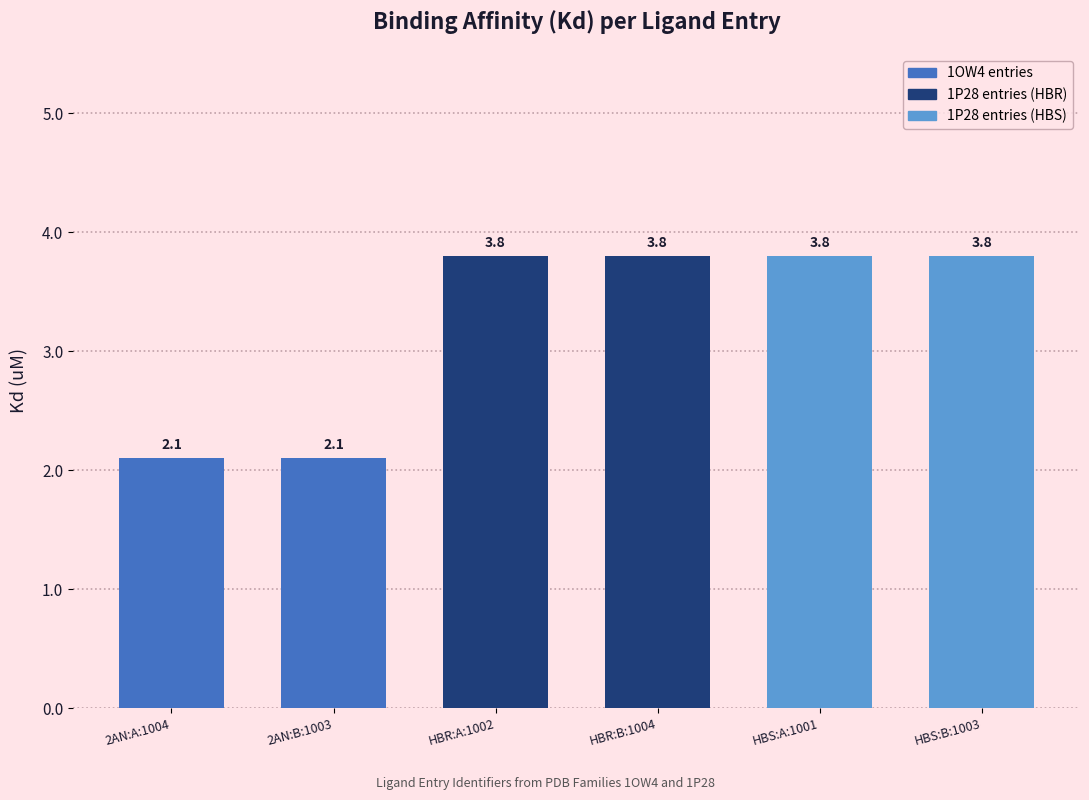

The chart shows a value of 3.8 at HBS:B:1003. True or false?

True